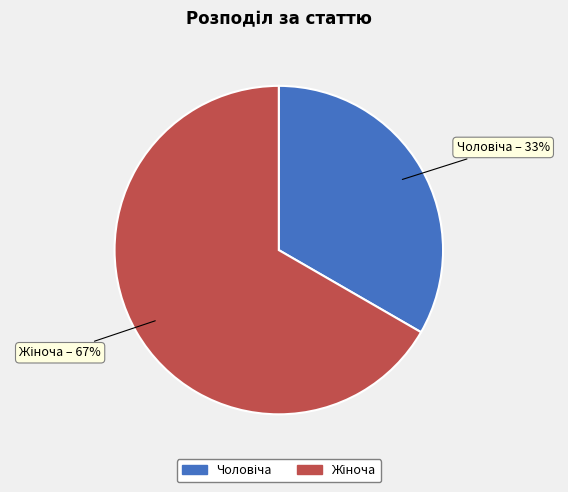

To the nearest percent, what is the average slice percentage?

50%